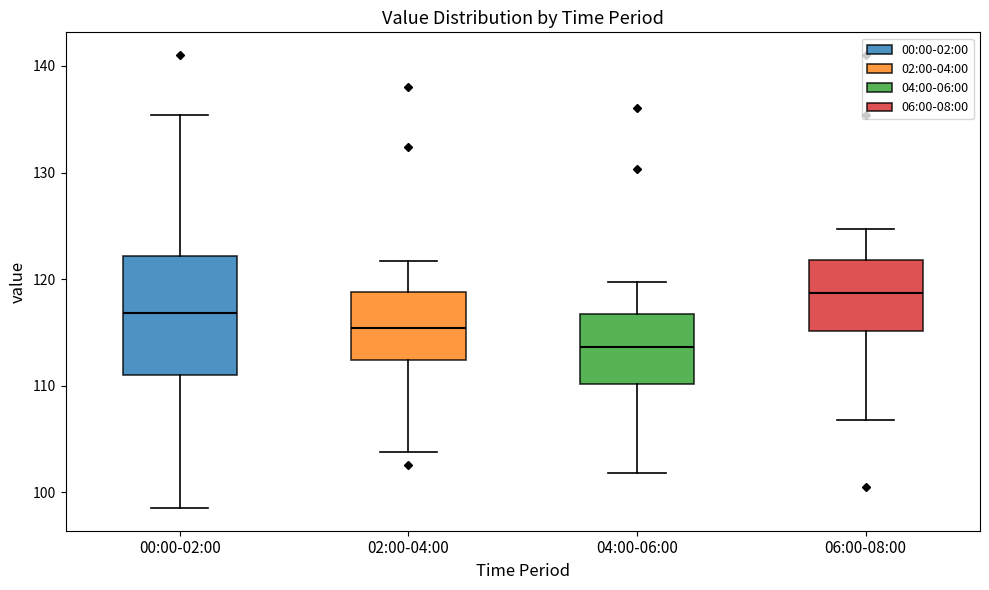

Reading left to right, transcribe this box plot: for each box, give where its median line is, the range the box spans, and where its two whiskers end, as read against the y-axis. The values are not printed on the chart, so give them approximately, as read against the axis.

00:00-02:00: median 117, box 111 to 122, whiskers 99 to 135
02:00-04:00: median 115, box 112 to 119, whiskers 104 to 122
04:00-06:00: median 114, box 110 to 117, whiskers 102 to 120
06:00-08:00: median 119, box 115 to 122, whiskers 107 to 125